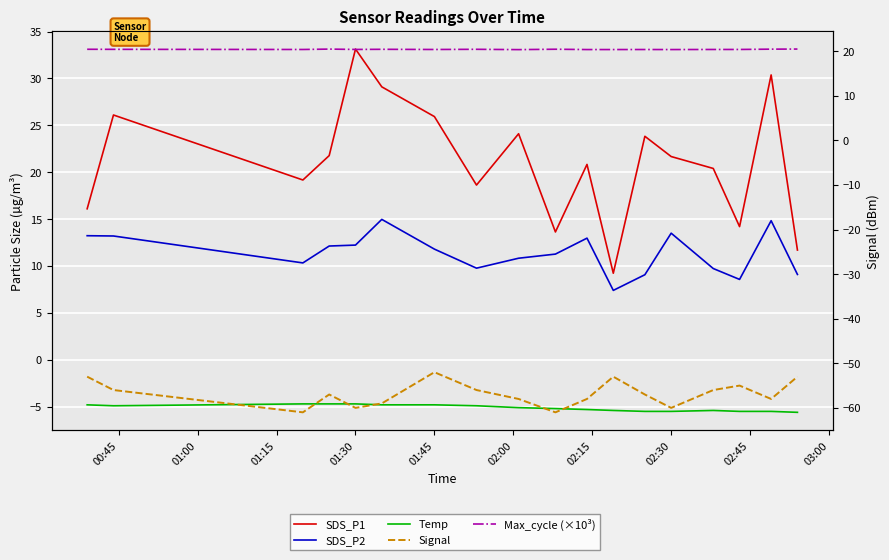

What is the highest value of the Max_cycle (×10³) series?

20.5